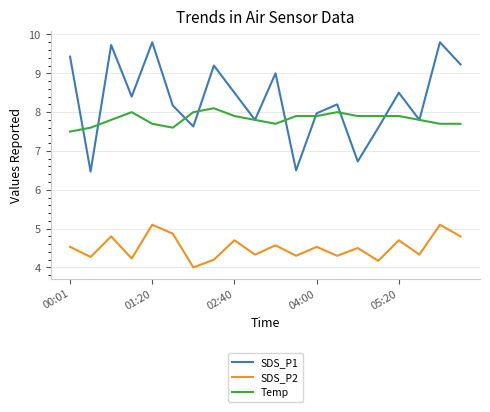

What are all the series names shown in the legend?

SDS_P1, SDS_P2, Temp